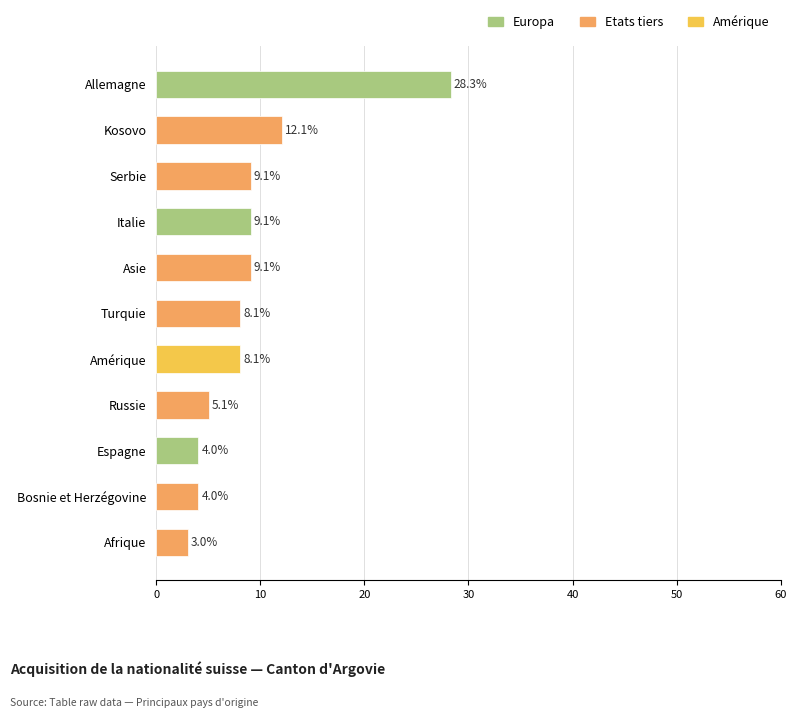

Which category has the lowest value across all series?

Afrique